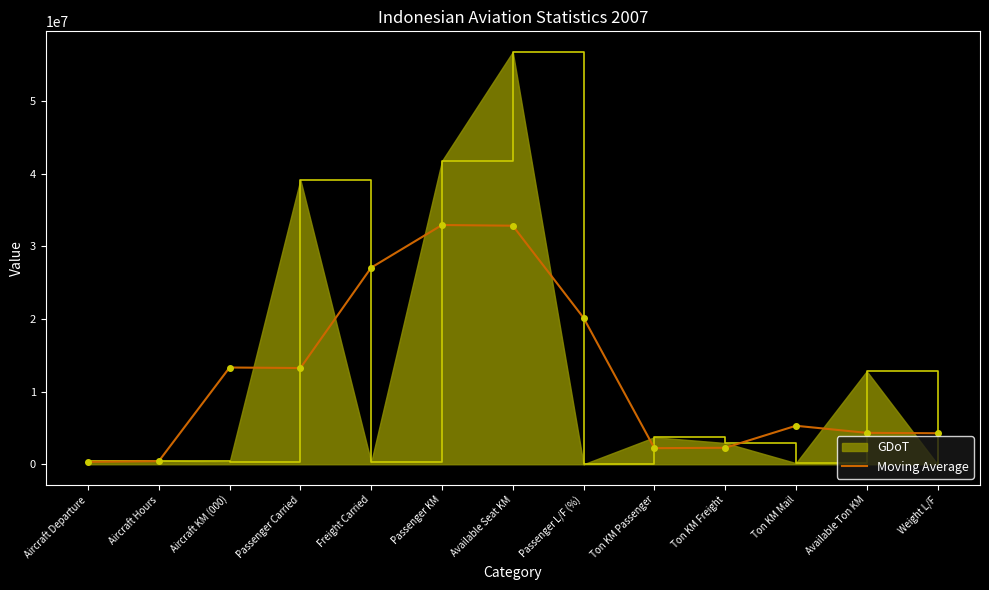

Is the value of GDoT at Aircraft Departure greater than the value of Moving Average at Available Ton KM?

No